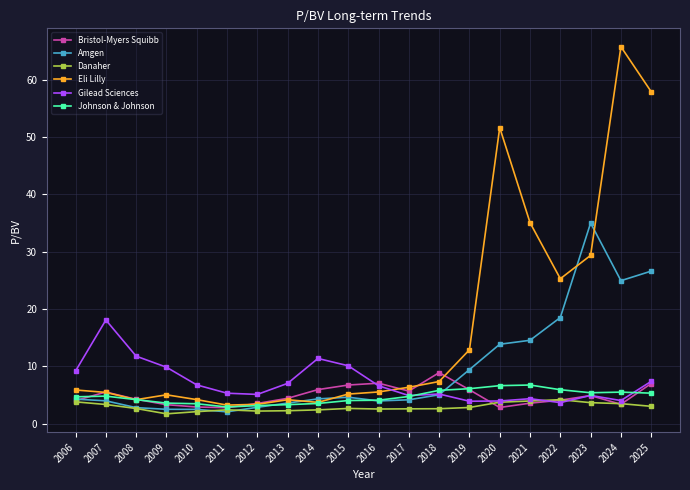

At which label does Gilead Sciences first exceed 6?

2006